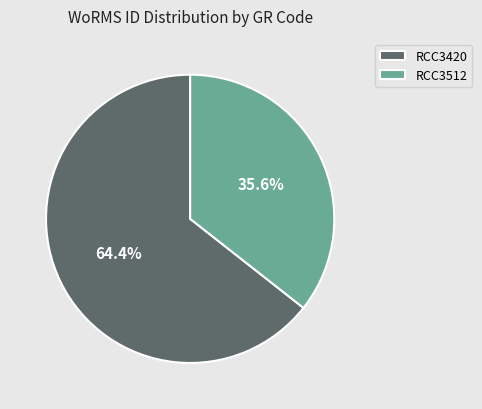

To the nearest percent, what percentage of the pie is RCC3420?

64%